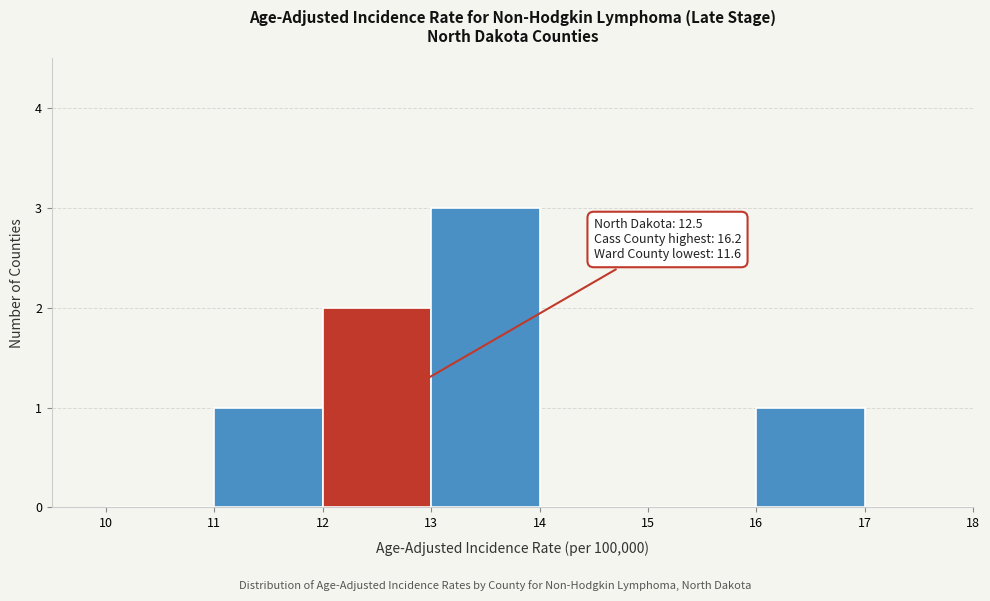

Over which range of the x-axis is the bar tallest?

13 to 14